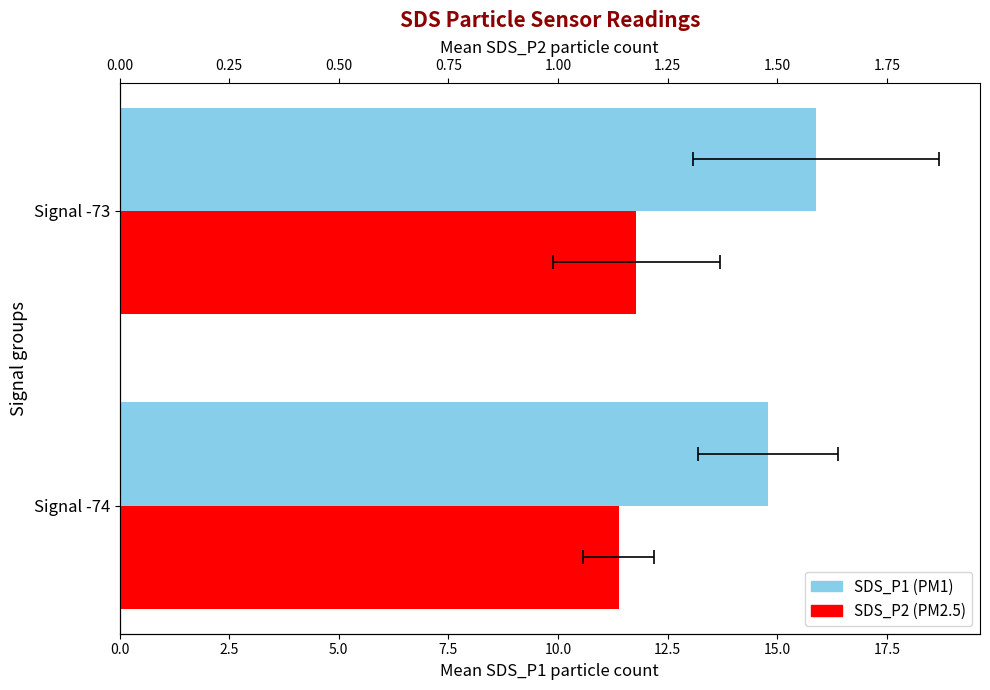

How many data points does each series have?

2